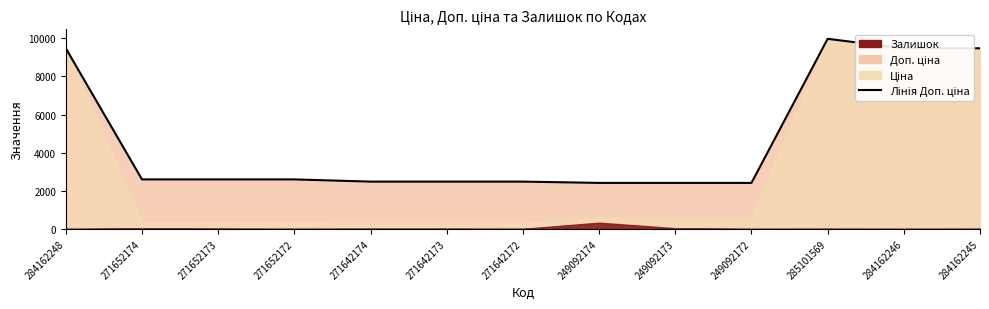

Read the value at 271642172.

2482.4